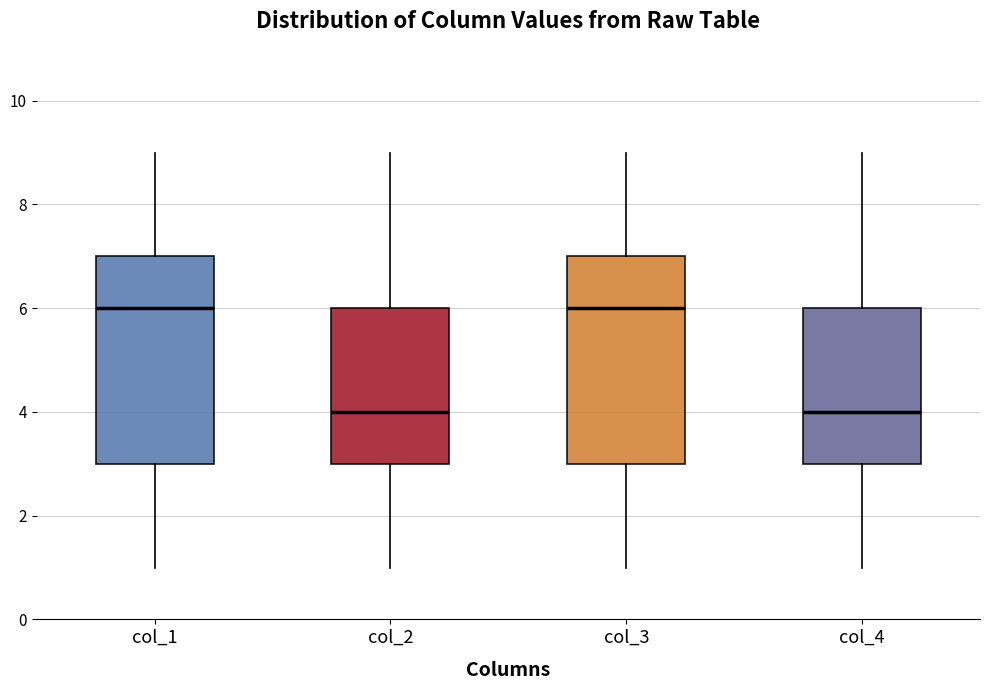

Where does the median line of the box for col_4 sit on the y-axis? The values are not printed on the chart, so give them approximately, as read against the axis.

4